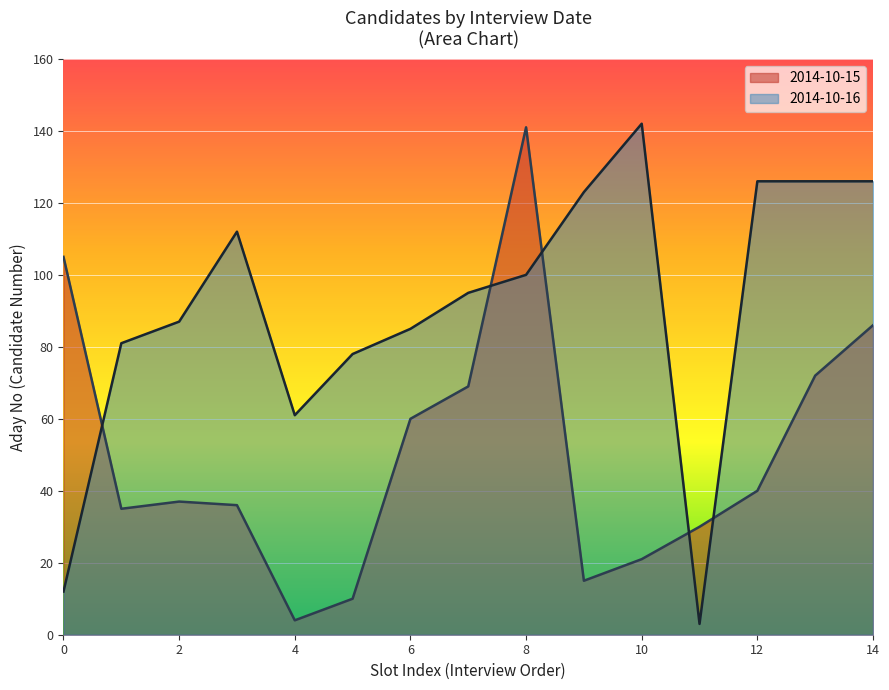

What is the difference between the values at 14 and 4?

82